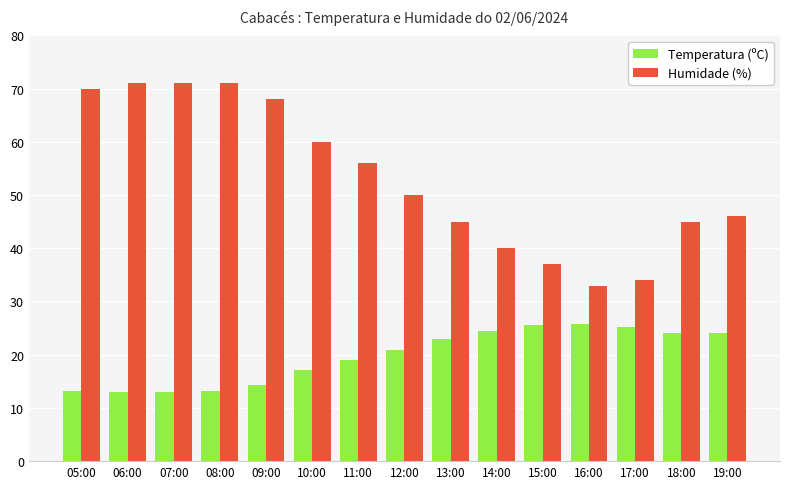

What is the difference between the highest and lowest values at 16:00?

7.3